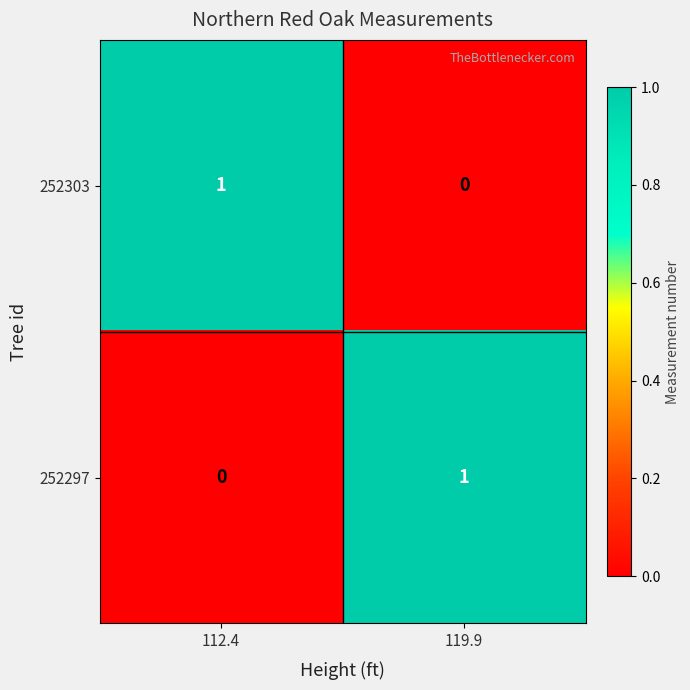

How many distinct data groups are displayed?

2